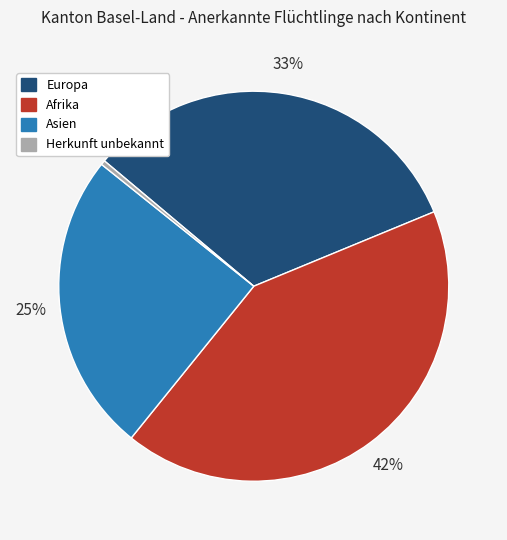

Is there a majority slice in this chart?

No